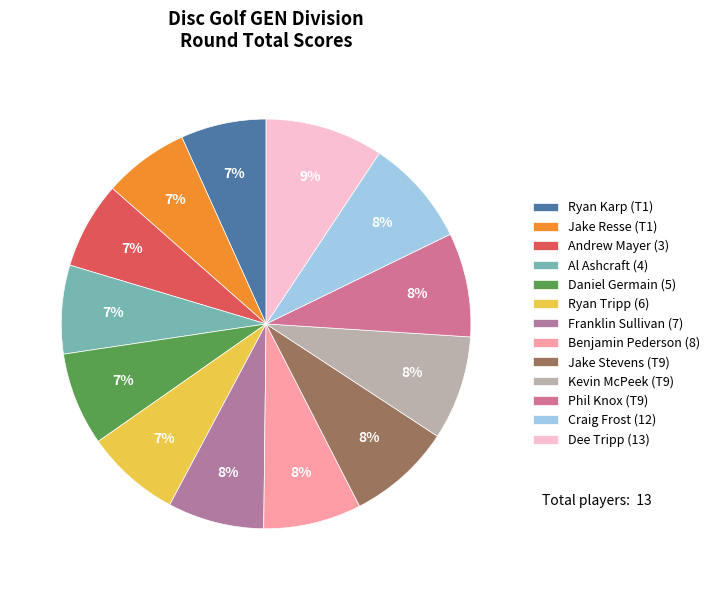

Between Ryan Karp (T1) and Phil Knox (T9), which is larger?

Phil Knox (T9)